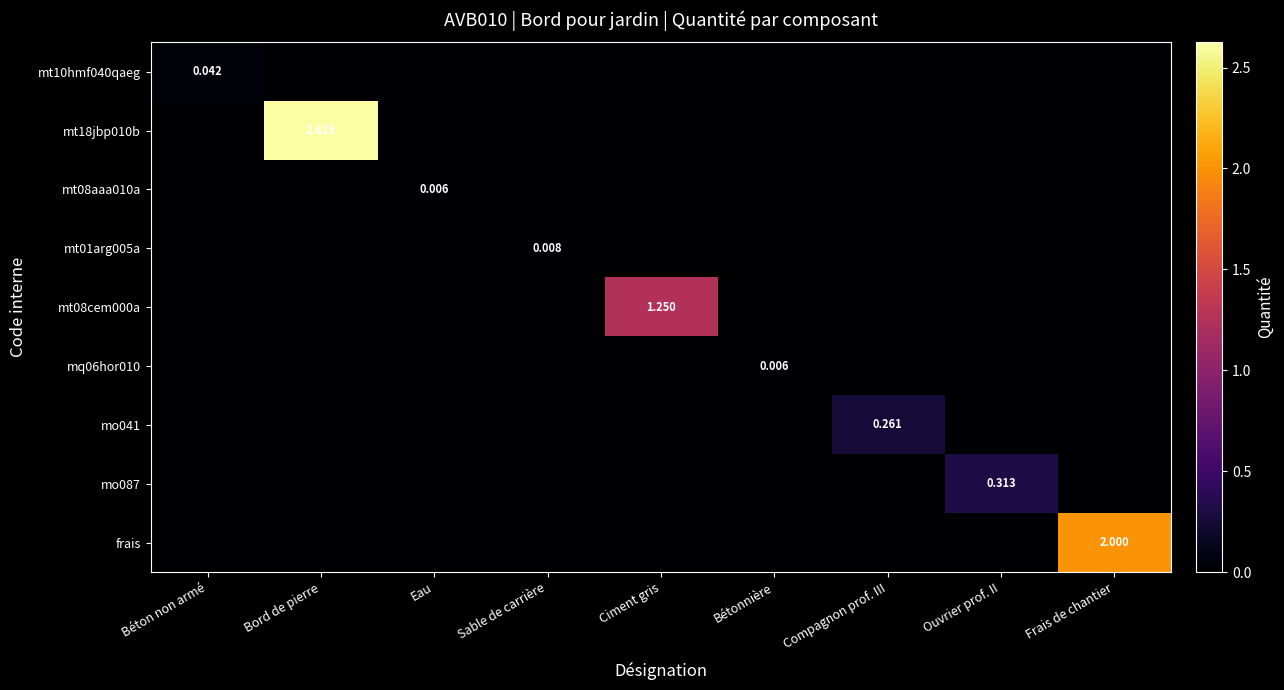

Rank the categories by mt08cem000a value from lowest to highest.

Béton non armé, Bord de pierre, Eau, Sable de carrière, Bétonnière, Compagnon prof. III, Ouvrier prof. II, Frais de chantier, Ciment gris